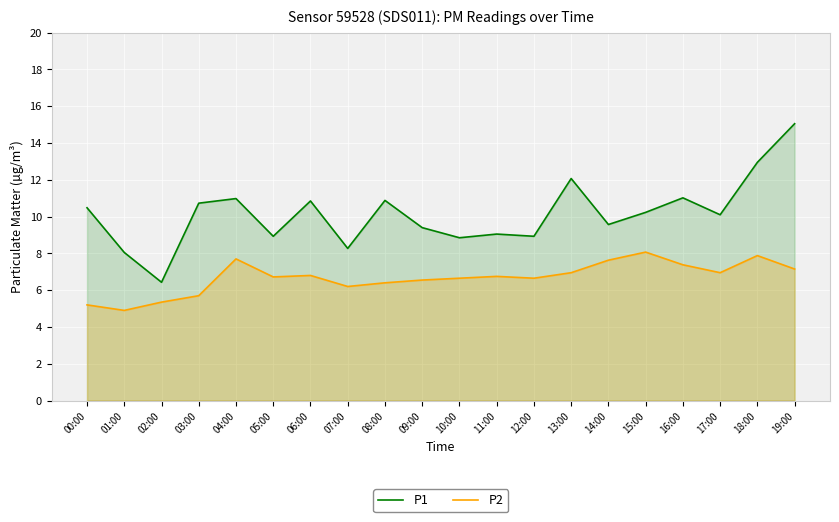

Rank the series at 13:00 from highest to lowest value.

P1, P2